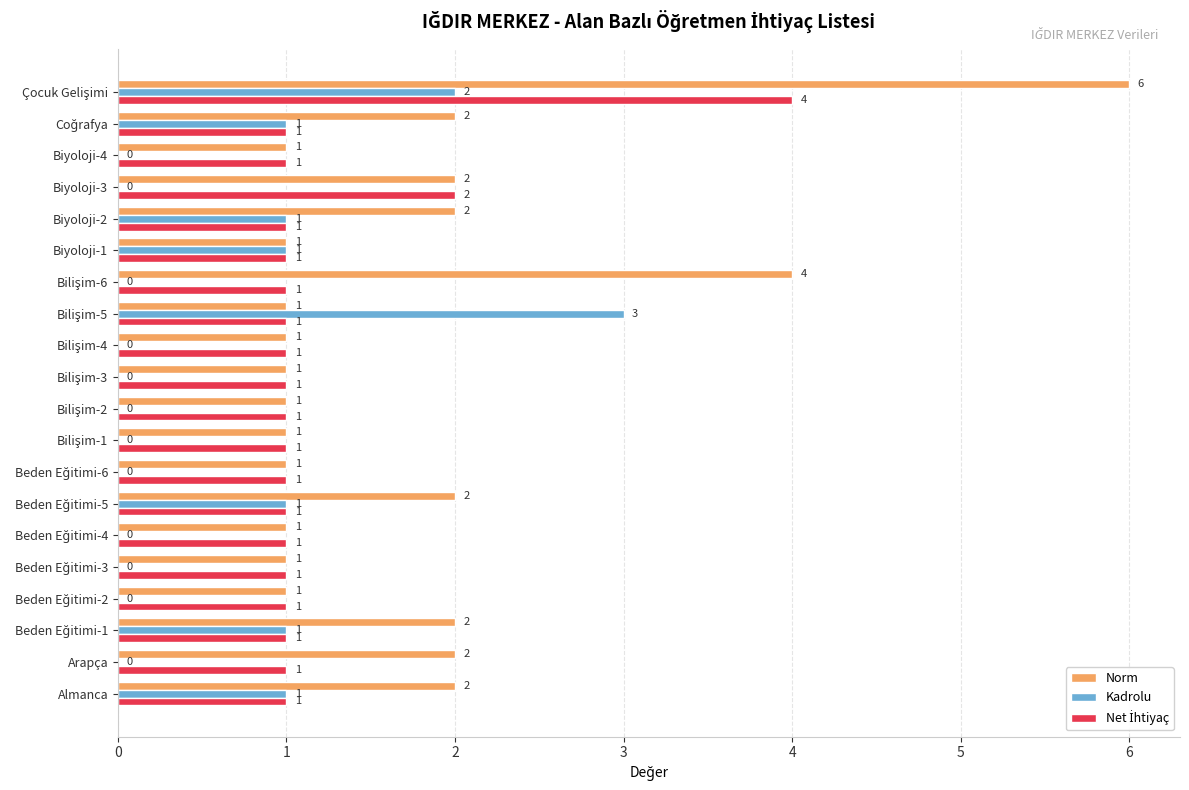

Which series has the widest spread of values?

Norm